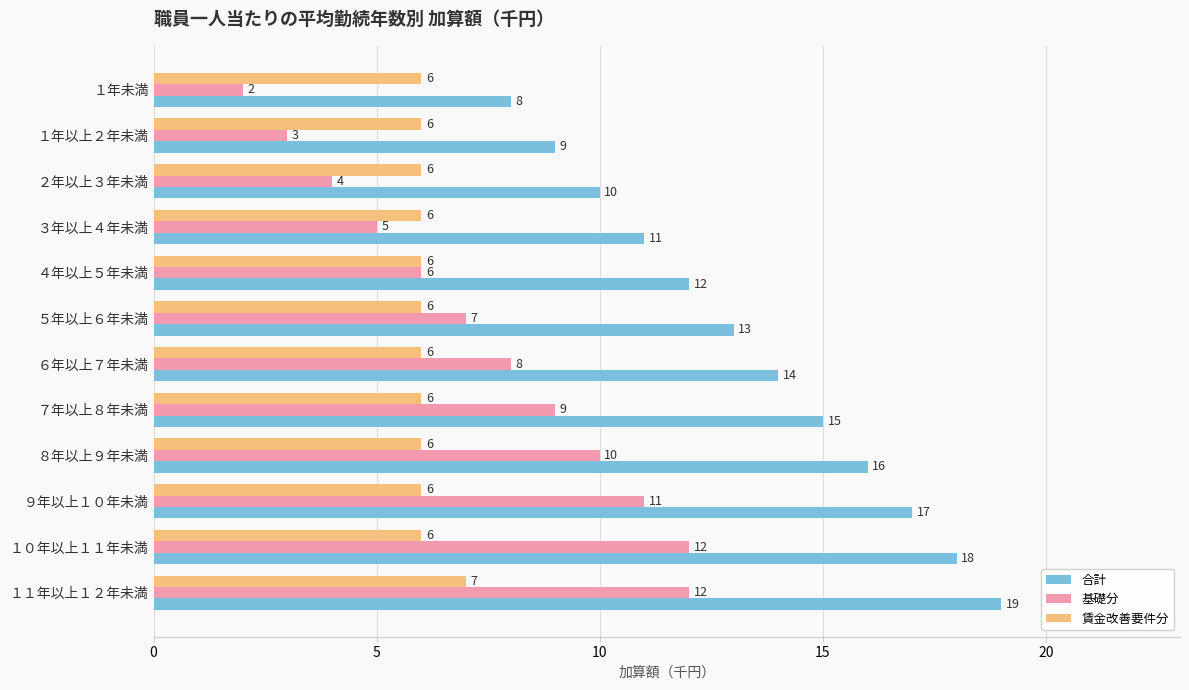

Which series has the largest total across all categories?

合計